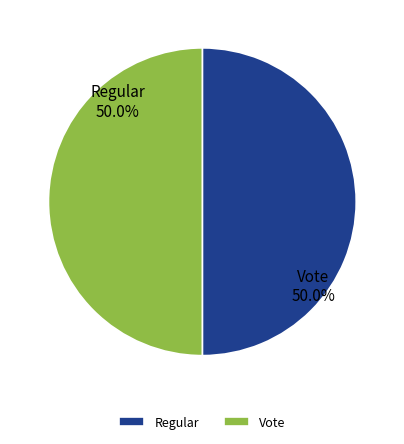

How many segments does this pie chart have?

2